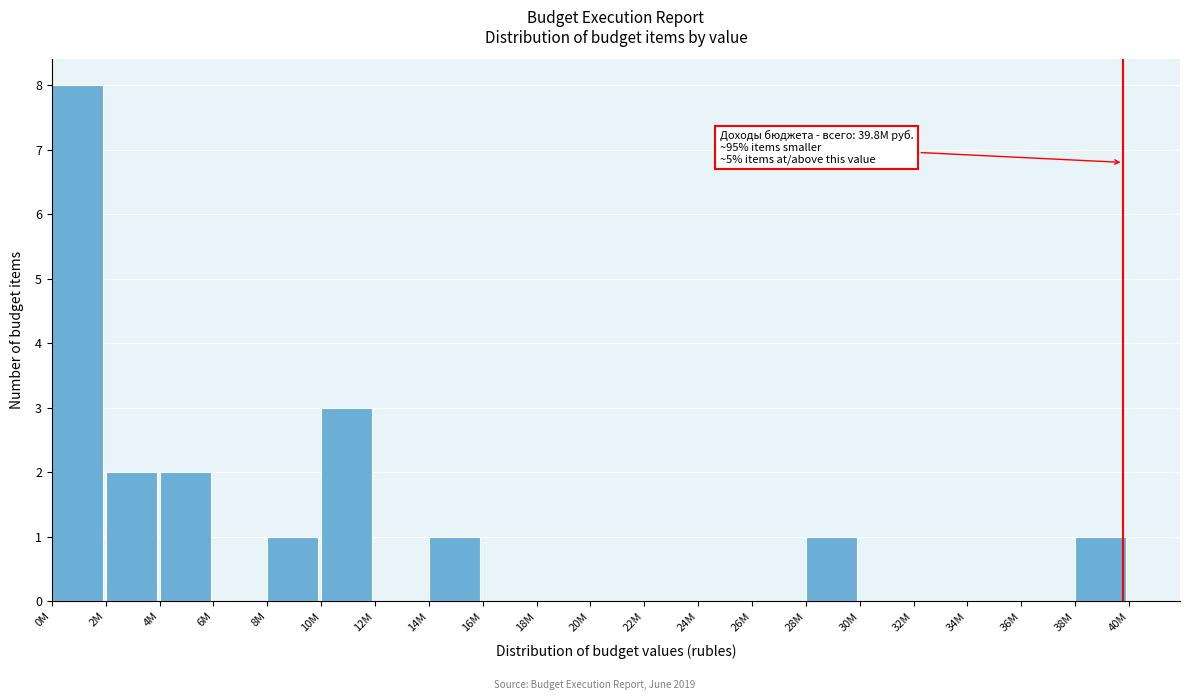

Reading right to left, transcribe all the data shown in this chart.

38M=1	36M=0	34M=0	32M=0	30M=0	28M=1	26M=0	24M=0	22M=0	20M=0	18M=0	16M=0	14M=1	12M=0	10M=3	8M=1	6M=0	4M=2	2M=2	0M=8